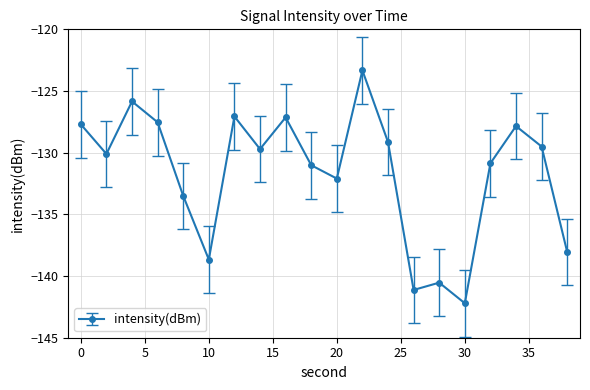

Reading left to right, what are all the values shown in this chart?

-127.7	-130.1	-125.8	-127.5	-133.5	-138.7	-127.1	-129.7	-127.1	-131.0	-132.1	-123.3	-129.1	-141.1	-140.5	-142.2	-130.9	-127.8	-129.5	-138.0